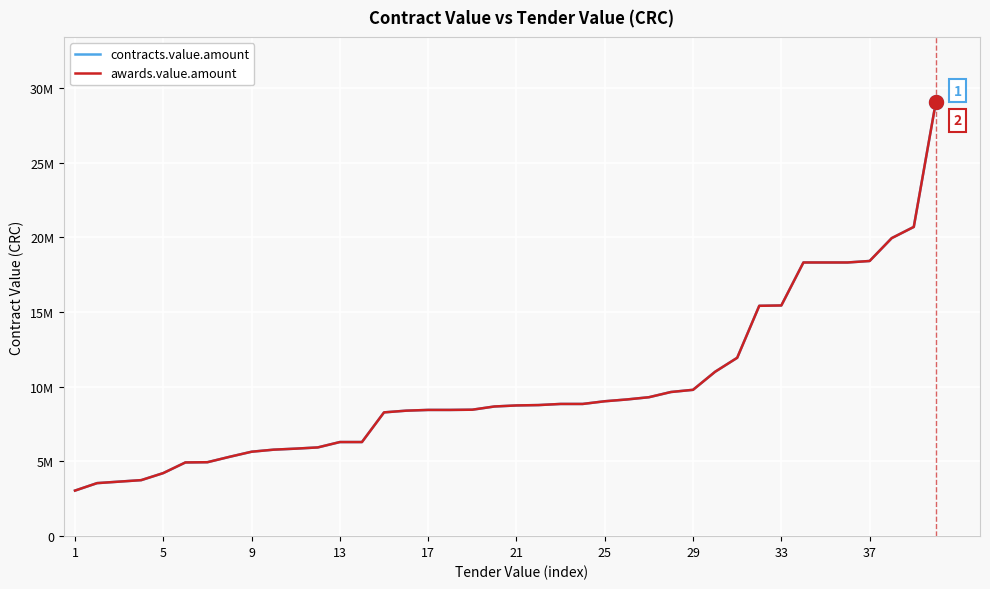

Does the chart display data point markers on the line(s)?

No